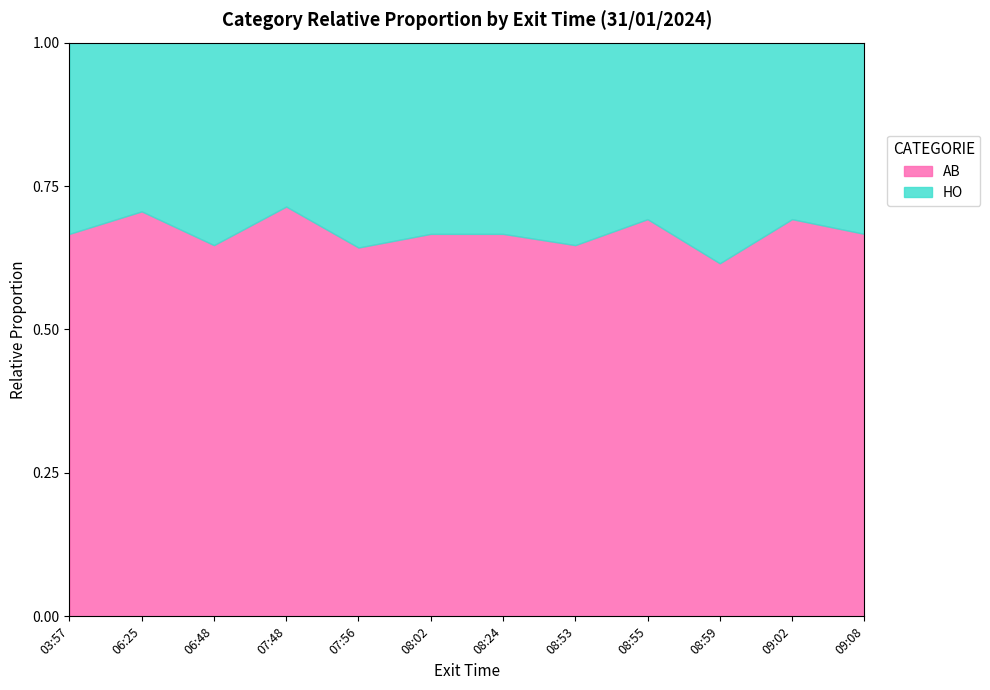

At which label does AB reach its minimum?

08:59